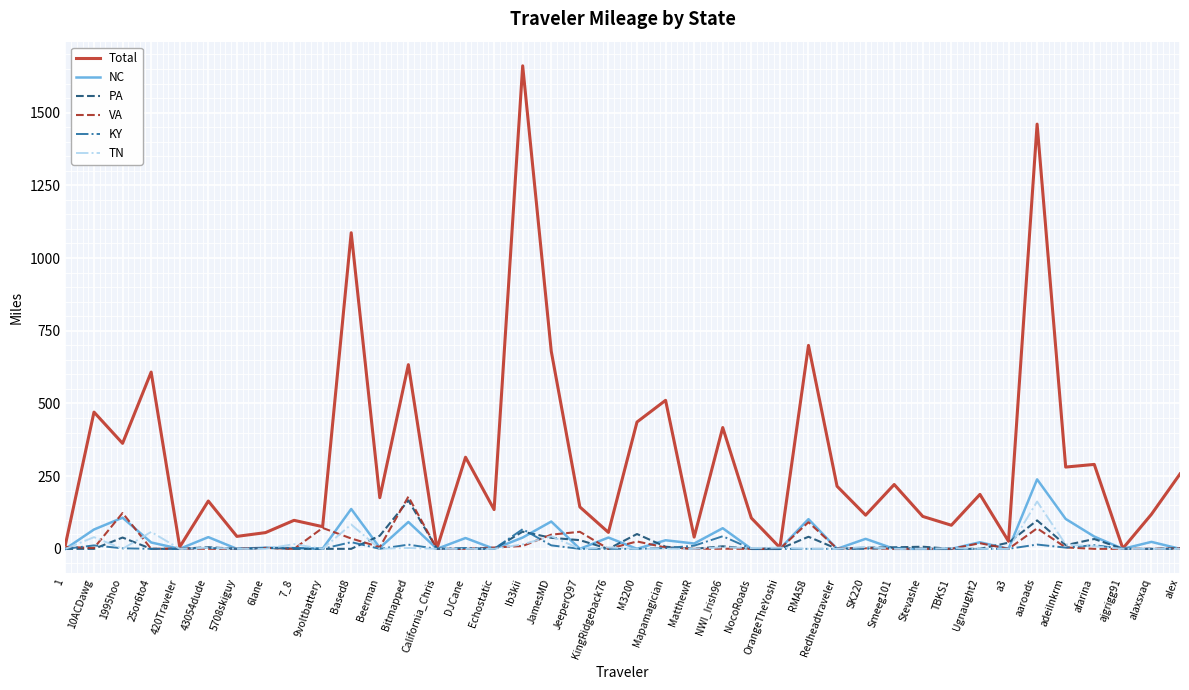

What is the highest value of the TN series?

162.7